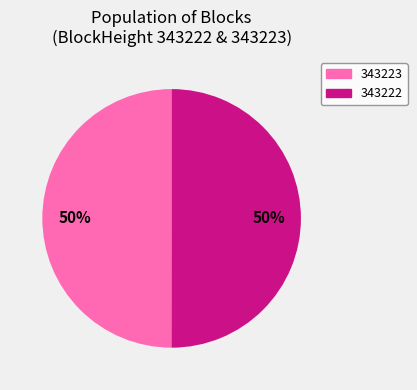

Combined, do 343223 and 343222 account for over 50%?

Yes